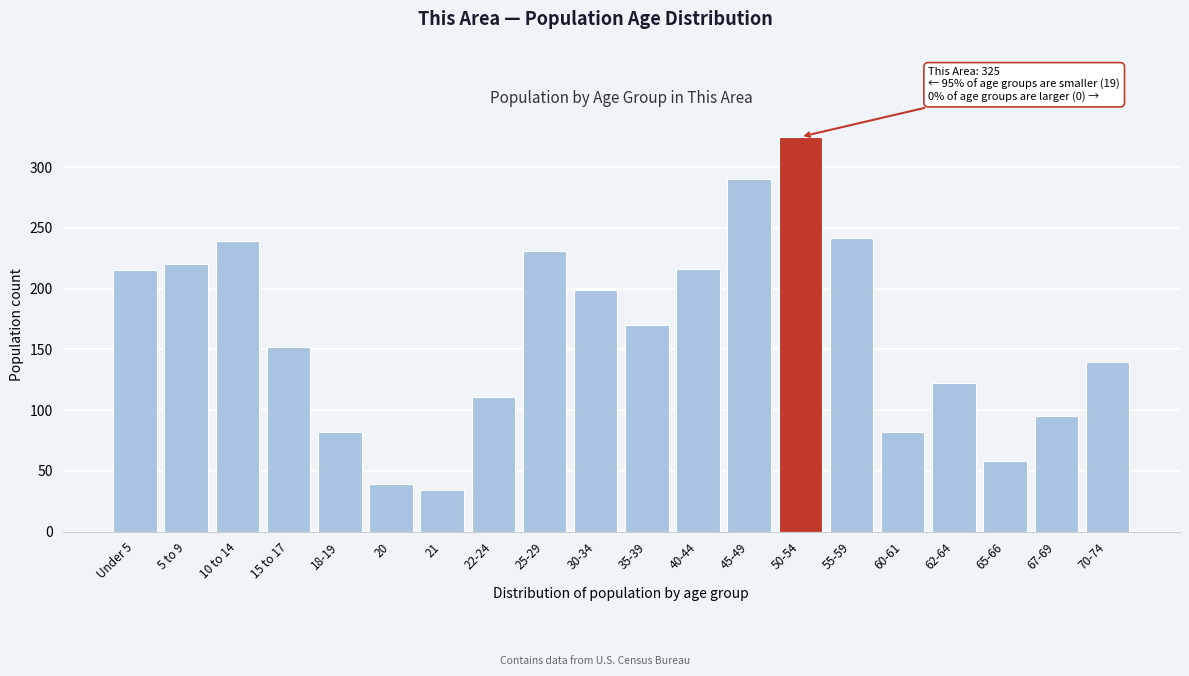

What is the average value?

163